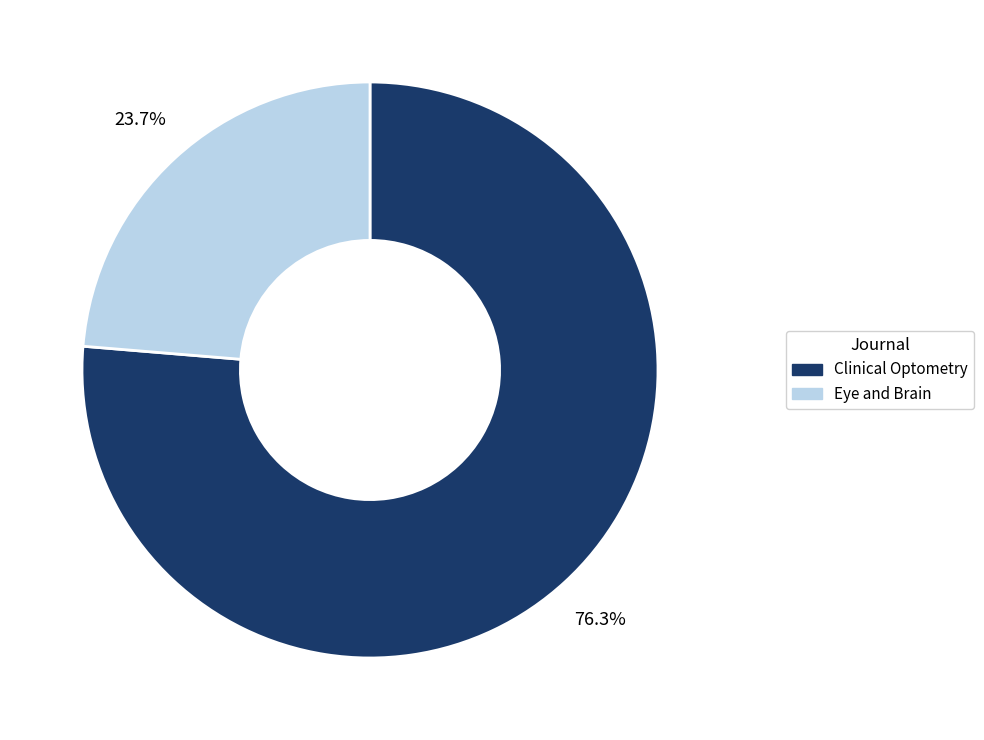

Between Clinical Optometry and Eye and Brain, which is larger?

Clinical Optometry